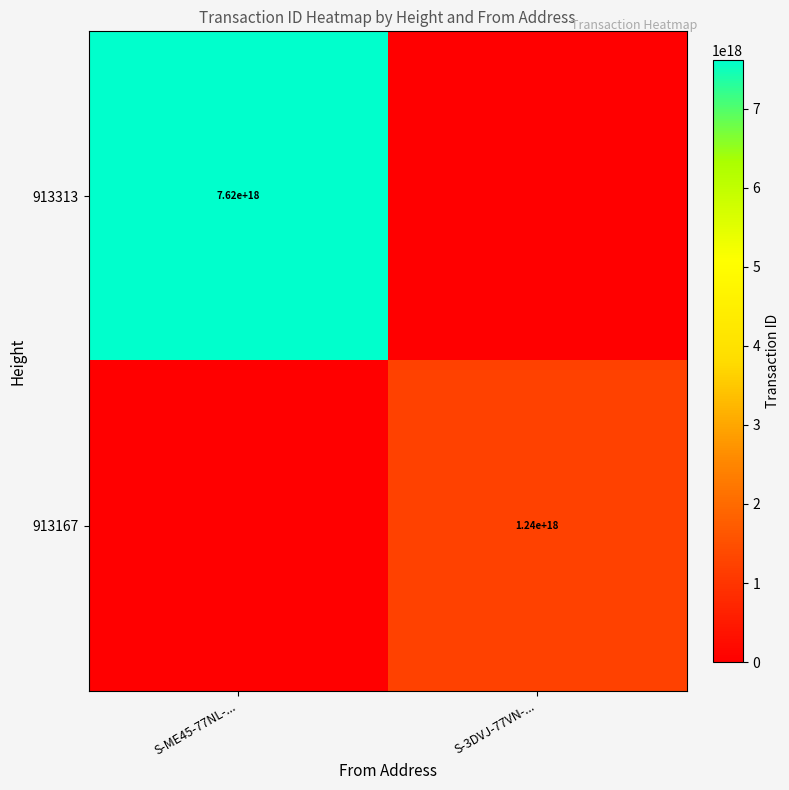

The value of 913167 at S-3DVJ-77VN-... is 508865103139317120. True or false?

False